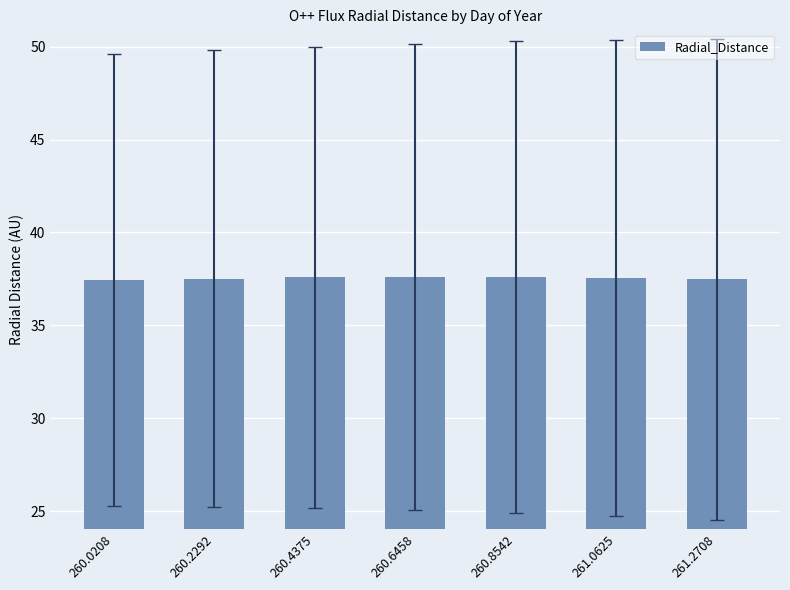

What is the value of the 3rd bar from the left?

37.6